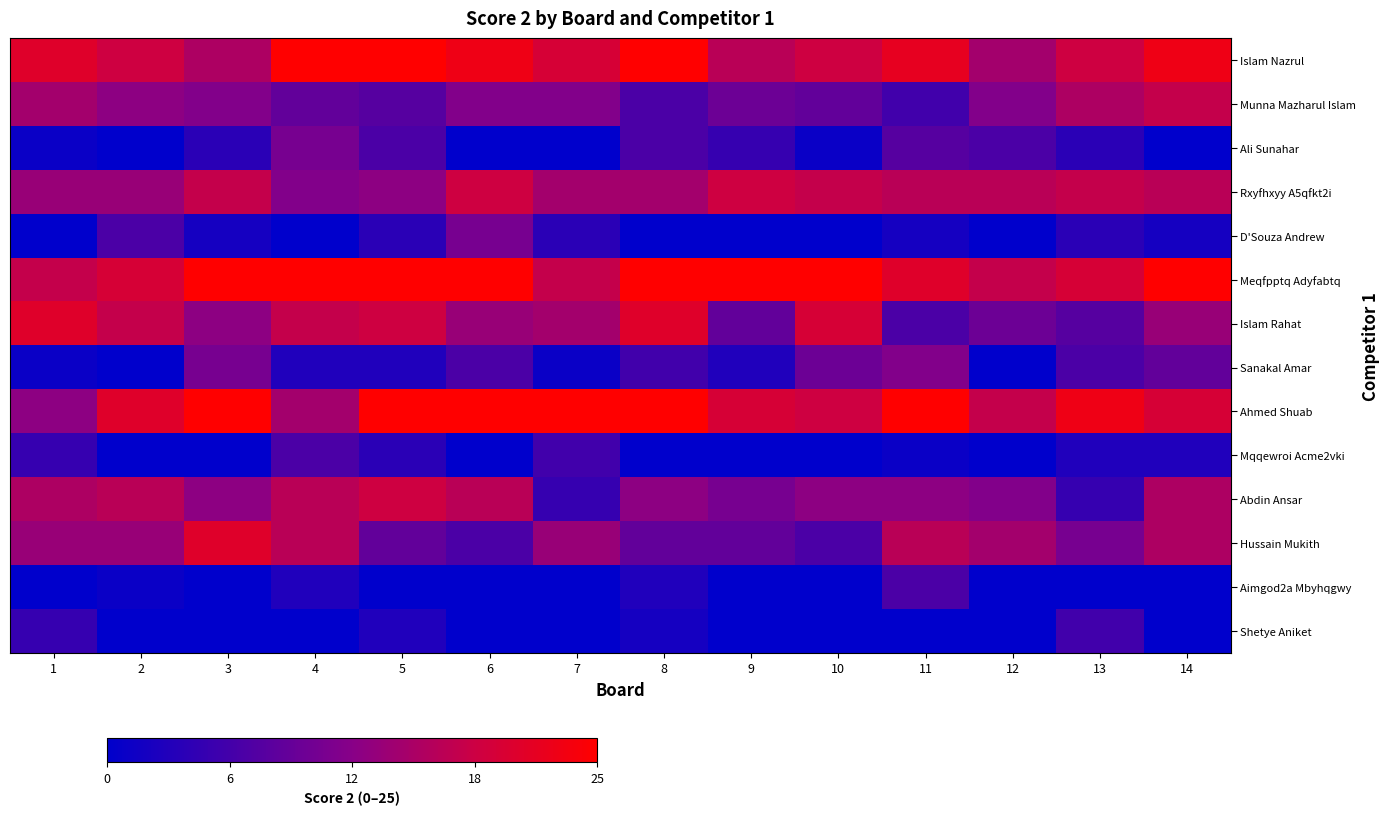

List the series in order of their peak value, lowest first.

Shetye Aniket, Mqqewroi Acme2vki, Aimgod2a Mbyhqgwy, Ali Sunahar, D'Souza Andrew, Sanakal Amar, Munna Mazharul Islam, Rxyfhxyy A5qfkt2i, Abdin Ansar, Islam Rahat, Hussain Mukith, Islam Nazrul, Meqfpptq Adyfabtq, Ahmed Shuab